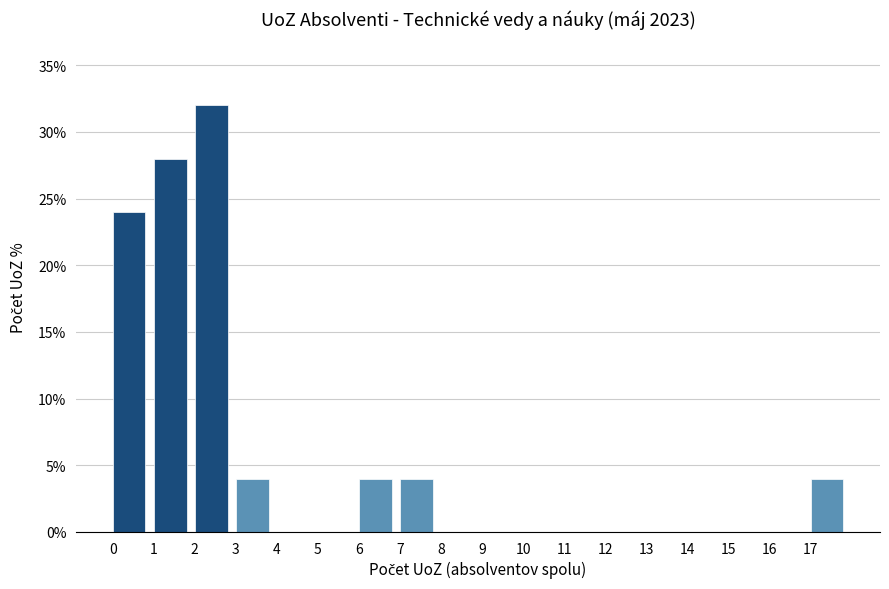

Which range on the x-axis has the tallest bar?

2 to 3